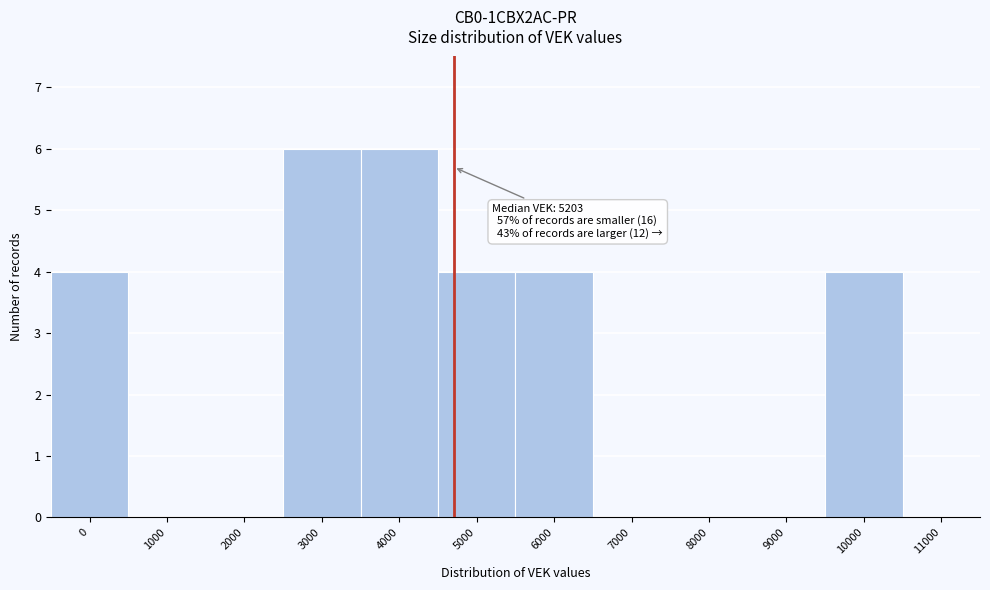

Reading left to right, extract all data points from this chart.

0=4	1000=0	2000=0	3000=6	4000=6	5000=4	6000=4	7000=0	8000=0	9000=0	10000=4	11000=0